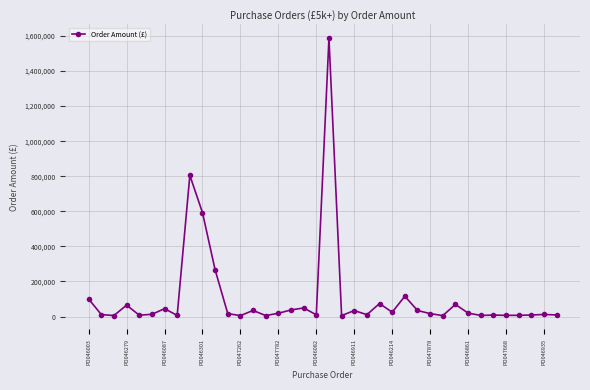

What is the value of the 11th point from the left?

266200.0